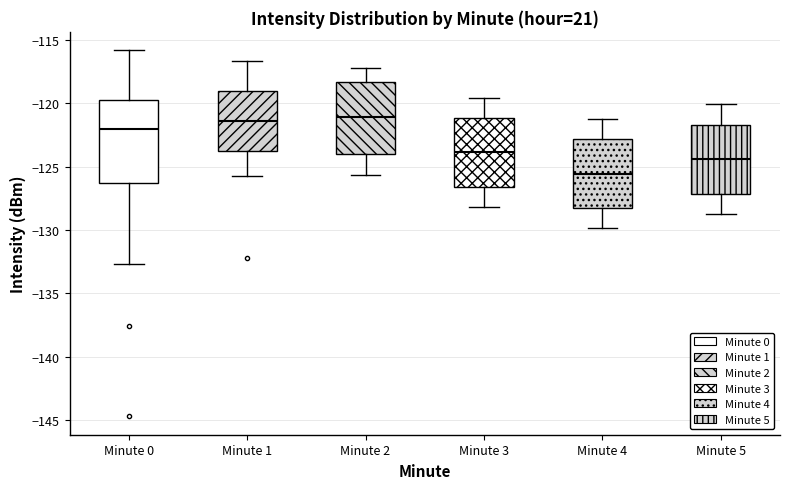

Reading left to right, transcribe this box plot: for each box, give where its median line is, the range the box spans, and where its two whiskers end, as read against the y-axis. The values are not printed on the chart, so give them approximately, as read against the axis.

Minute 0: median -122.0, box -126.5 to -119.5, whiskers -132.5 to -116.0
Minute 1: median -121.5, box -123.5 to -119.0, whiskers -126.0 to -116.5
Minute 2: median -121.0, box -124.0 to -118.5, whiskers -125.5 to -117.0
Minute 3: median -124.0, box -126.5 to -121.0, whiskers -128.0 to -119.5
Minute 4: median -125.5, box -128.5 to -123.0, whiskers -130.0 to -121.0
Minute 5: median -124.5, box -127.0 to -121.5, whiskers -128.5 to -120.0